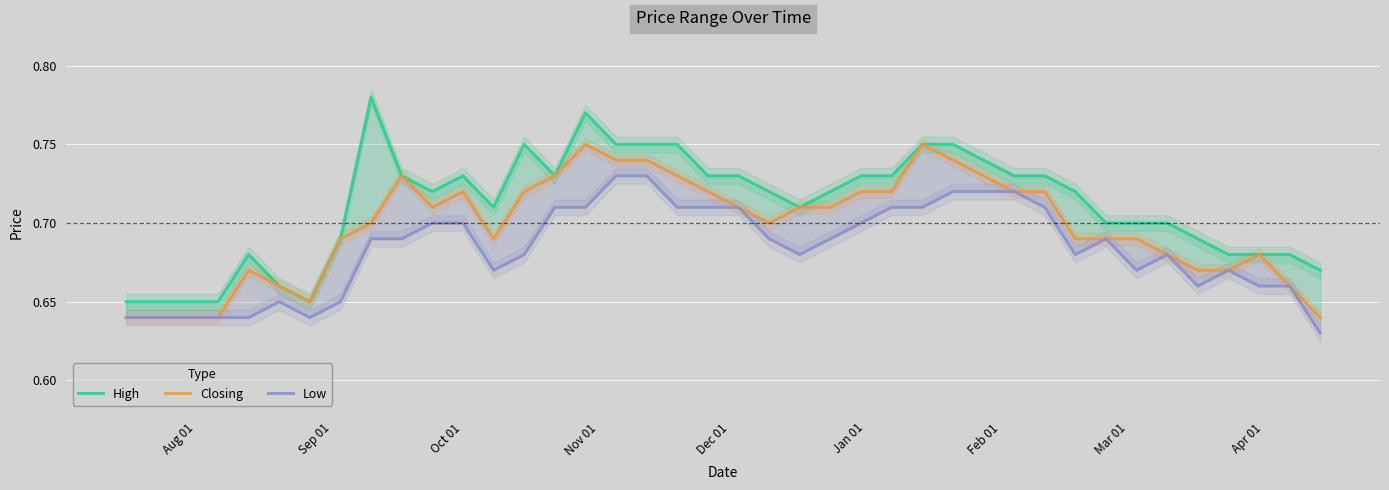

List the series in order of their peak value, highest first.

High, Closing, Low